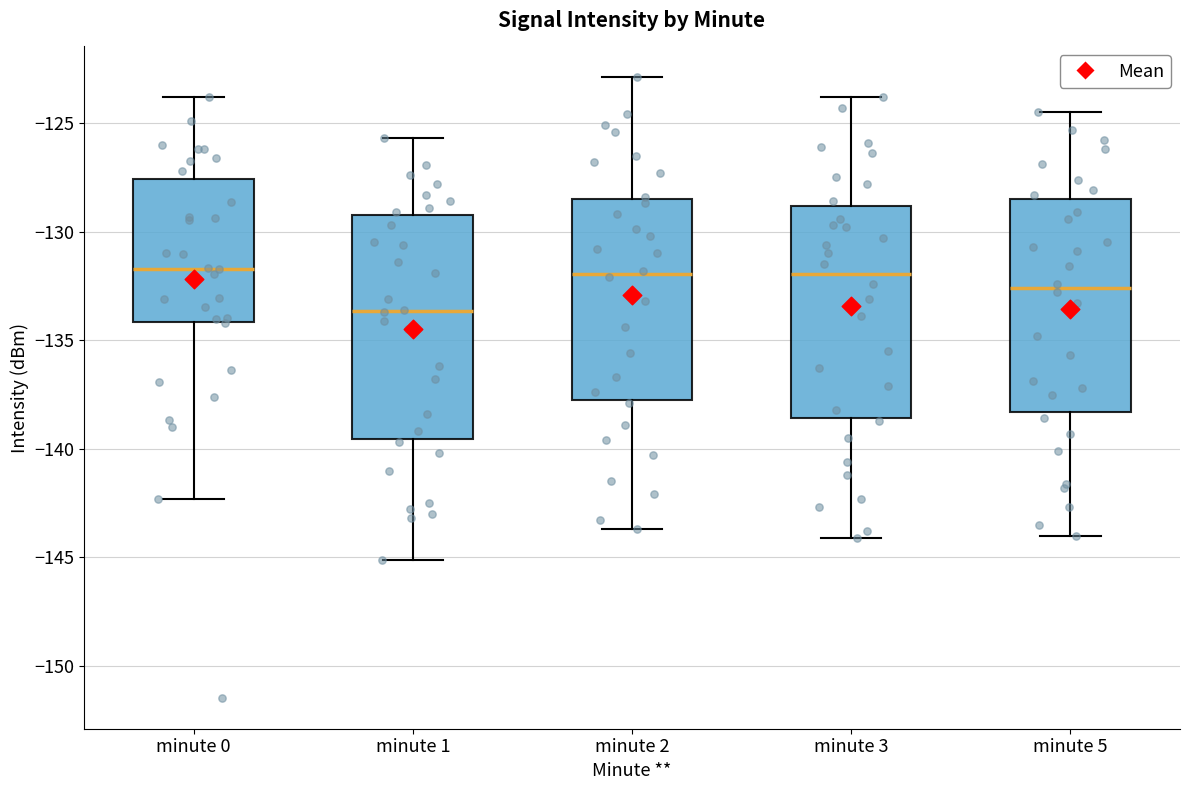

Reading left to right, transcribe this box plot: for each box, give where its median line is, the range the box spans, and where its two whiskers end, as read against the y-axis. The values are not printed on the chart, so give them approximately, as read against the axis.

minute 0: median -131.5, box -134.0 to -127.5, whiskers -142.5 to -124.0
minute 1: median -133.5, box -139.5 to -129.0, whiskers -145.0 to -125.5
minute 2: median -132.0, box -138.0 to -128.5, whiskers -143.5 to -123.0
minute 3: median -132.0, box -138.5 to -129.0, whiskers -144.0 to -124.0
minute 5: median -132.5, box -138.5 to -128.5, whiskers -144.0 to -124.5